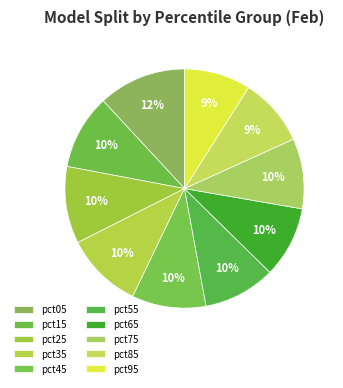

Count the number of slices in the pie.

10